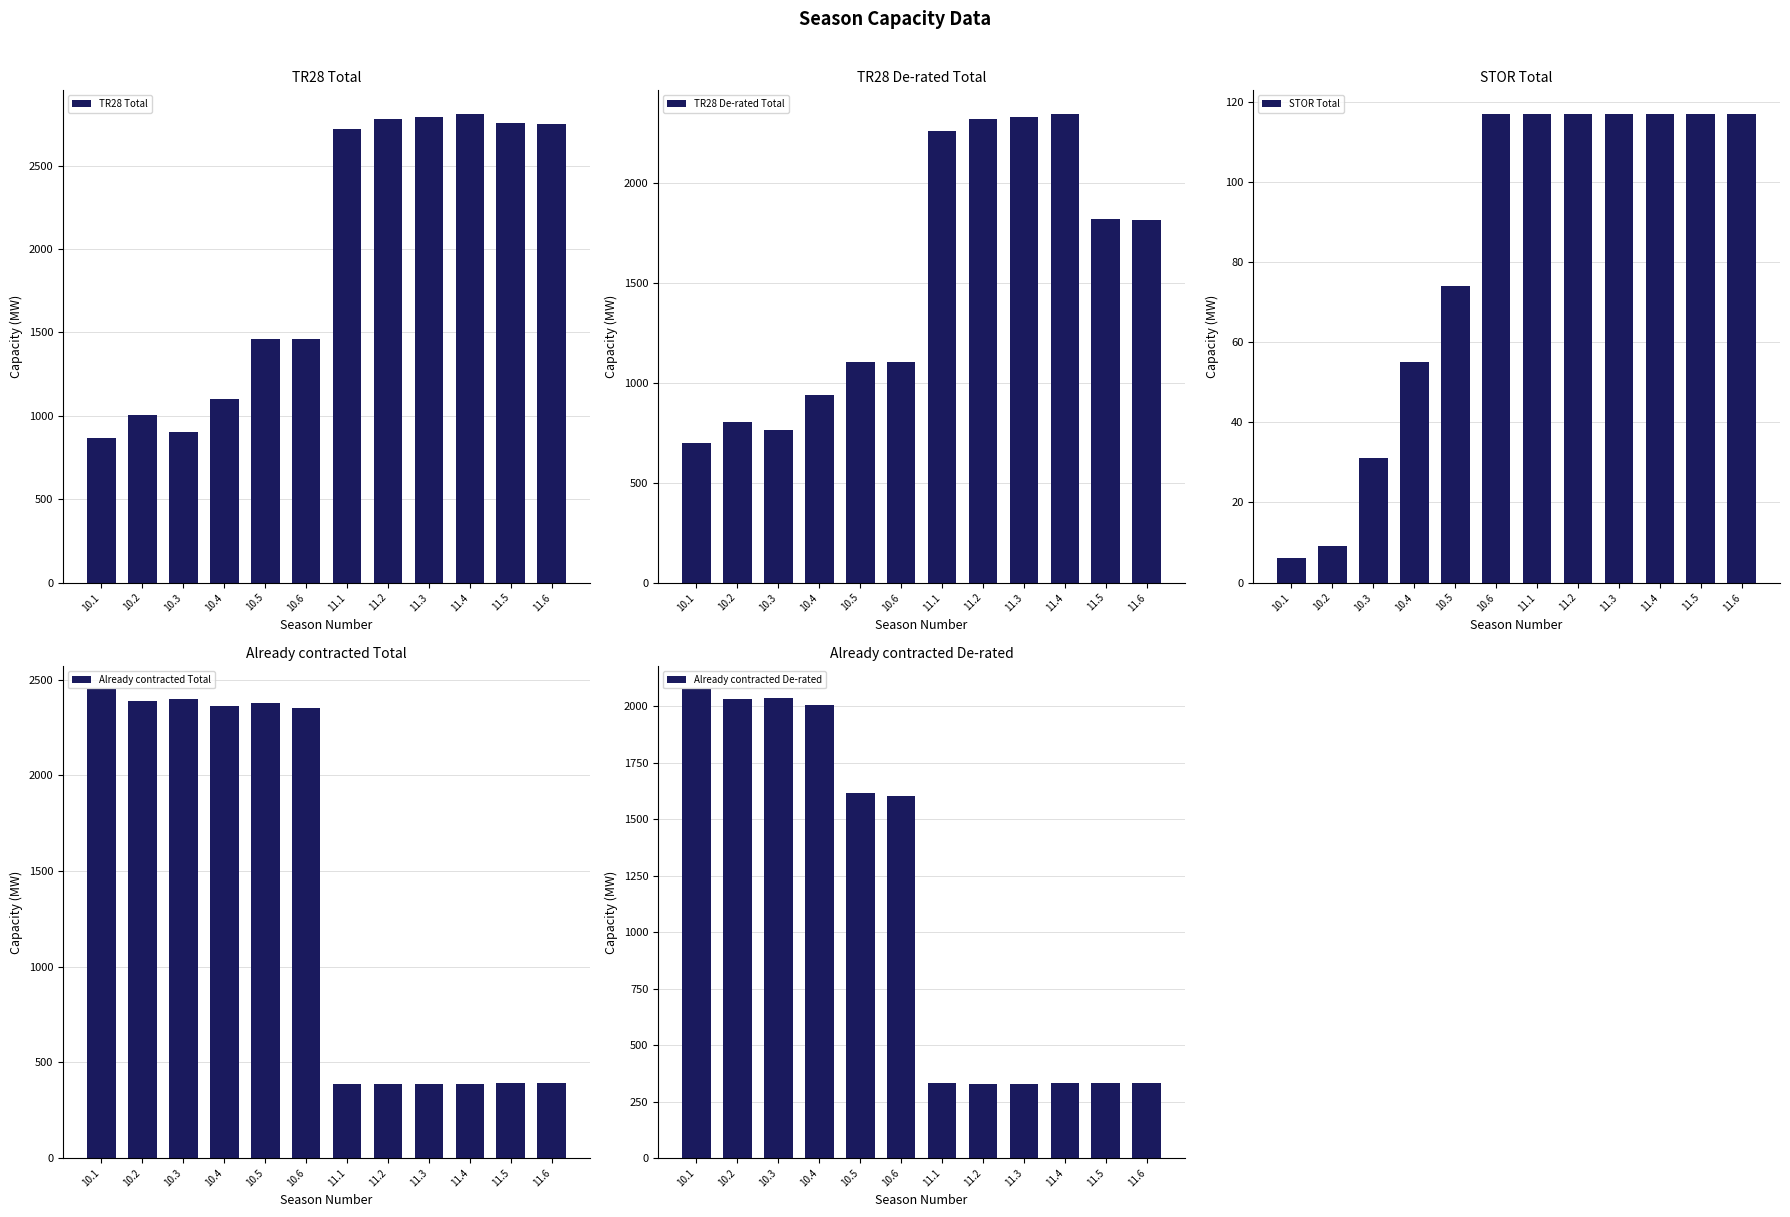

What value does the Already contracted De-rated series have at 11.6?

331.5